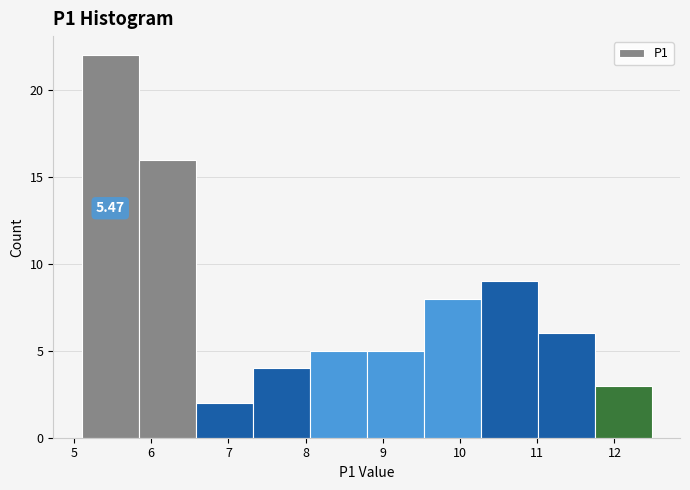

Which range on the x-axis has the tallest bar?

5.1 to 5.8